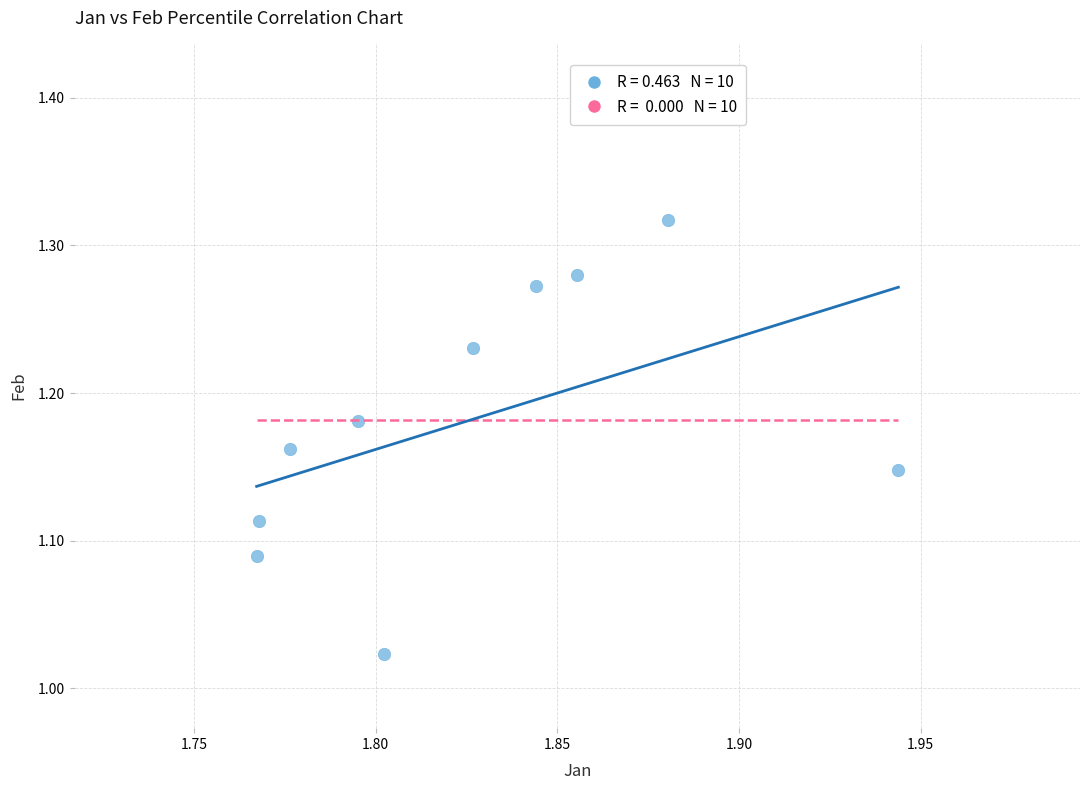

What is the average X value?

1.8